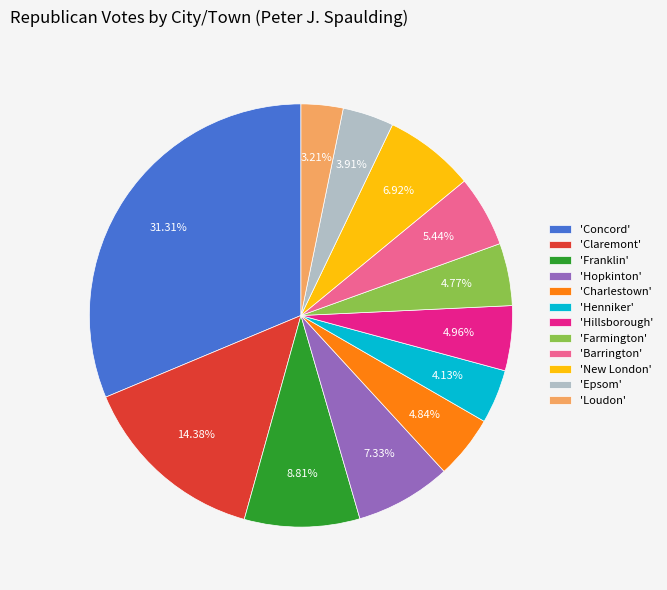

What is the smallest slice in the pie chart?

'Loudon'